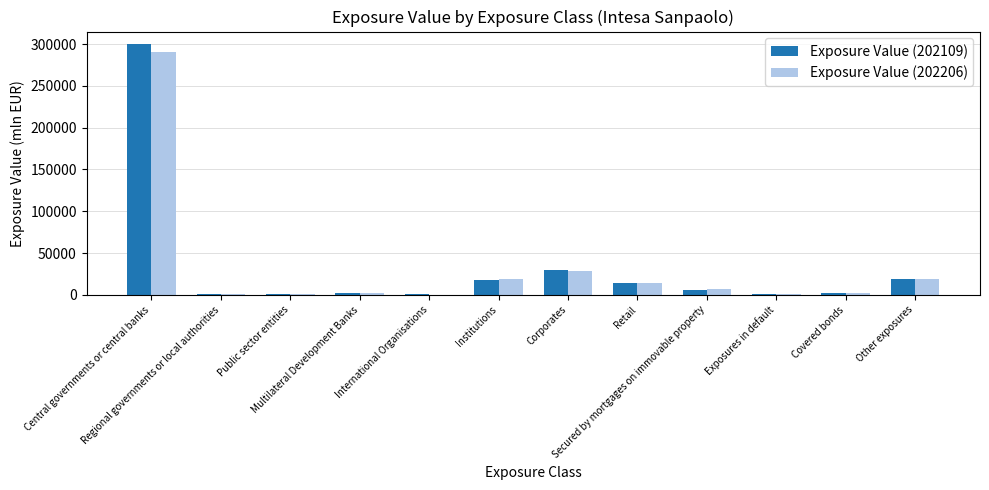

What is the sum of all Exposure Value (202206) values?

385610.9